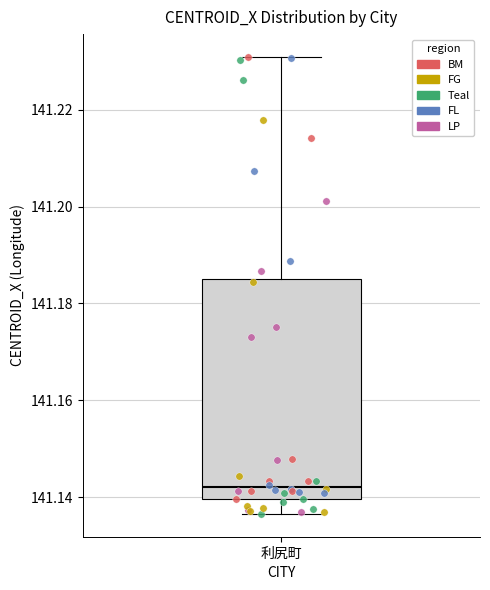

Read this box plot against the y-axis: the position of the median line, the range covered by the box, and the ends of both whiskers. The values are not printed on the chart, so give them approximately, as read against the axis.

median 141.142, box 141.140 to 141.184, whiskers 141.136 to 141.230